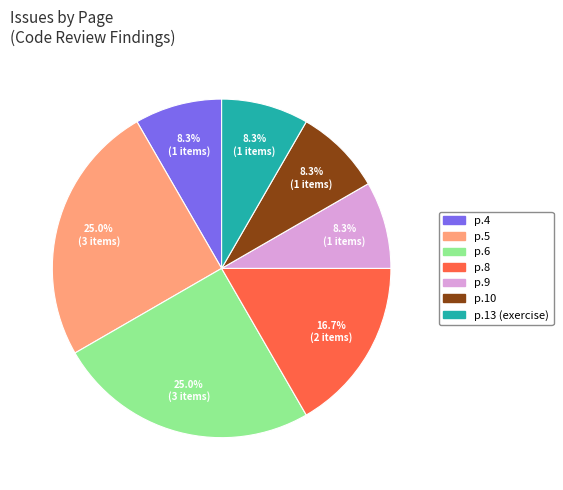

Does any single category account for the majority?

No